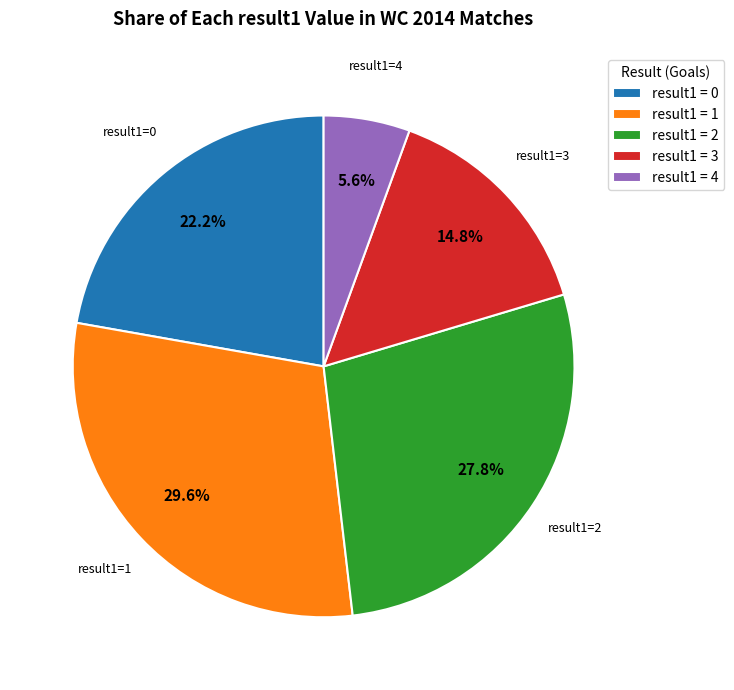

How many segments does this pie chart have?

5